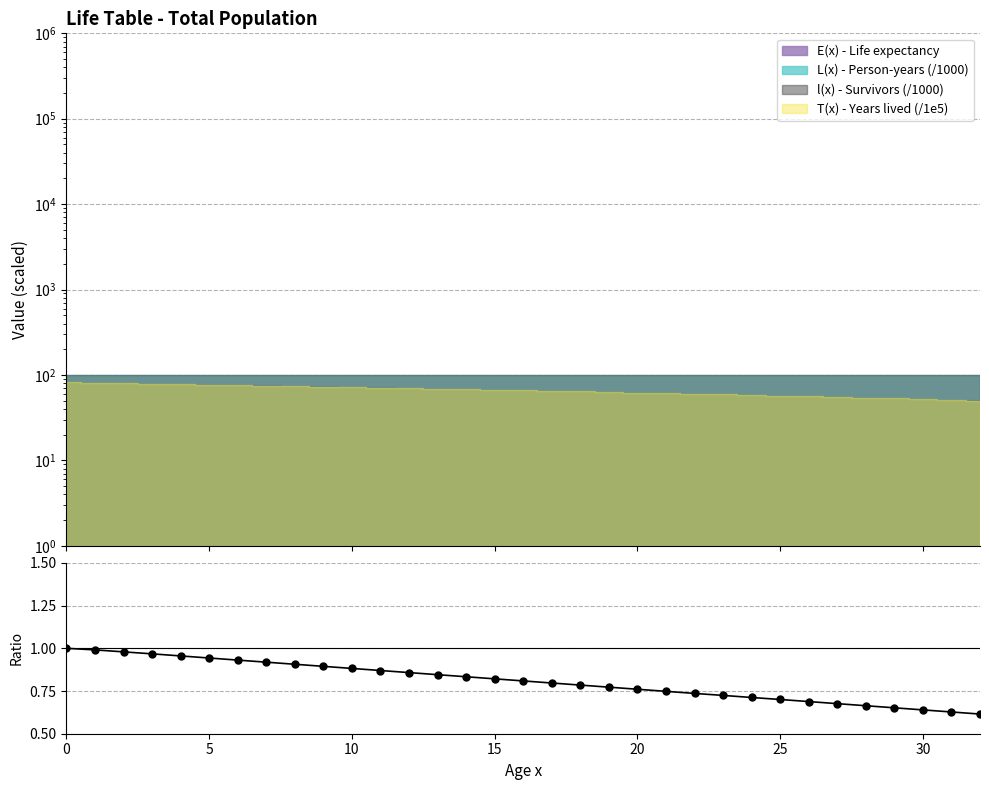

What is the difference between the second highest and second lowest values?

0.4